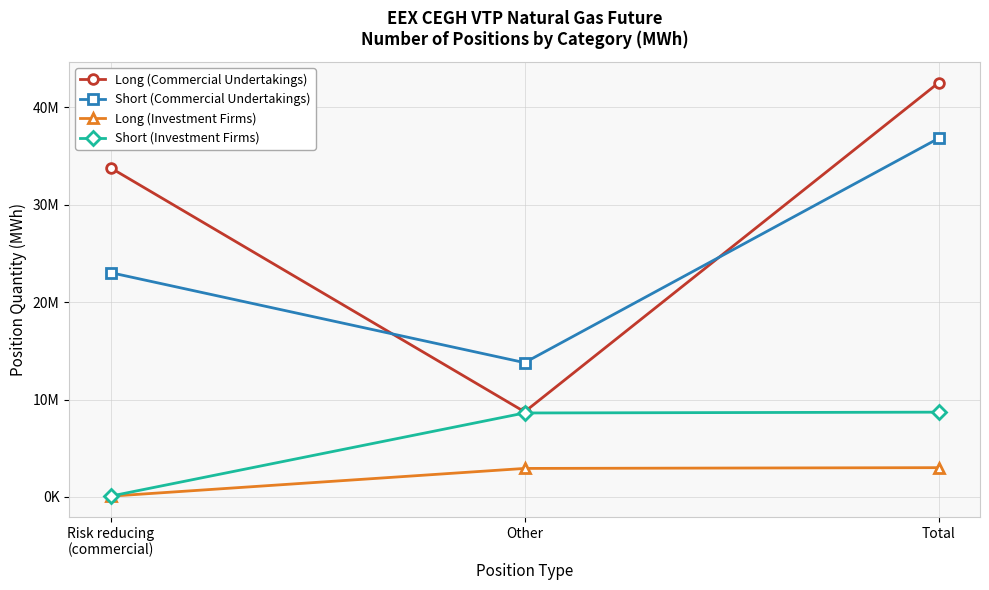

At which label is Long (Investment Firms) closest to 1542721?

Other